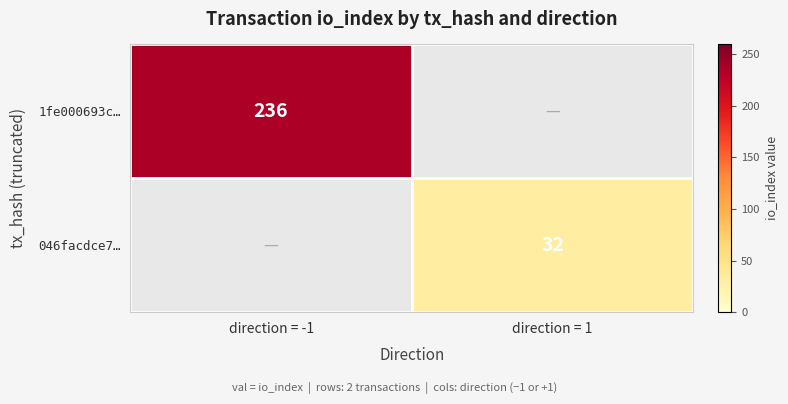

The 046facdce7… series shows 53 at direction = 1. True or false?

False